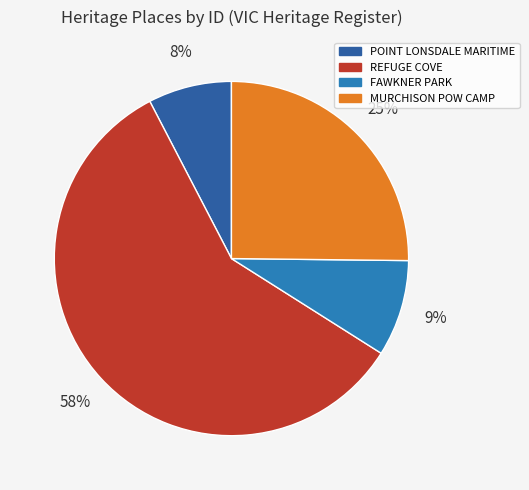

Which slice is the smallest?

POINT LONSDALE MARITIME AND DEFENCE